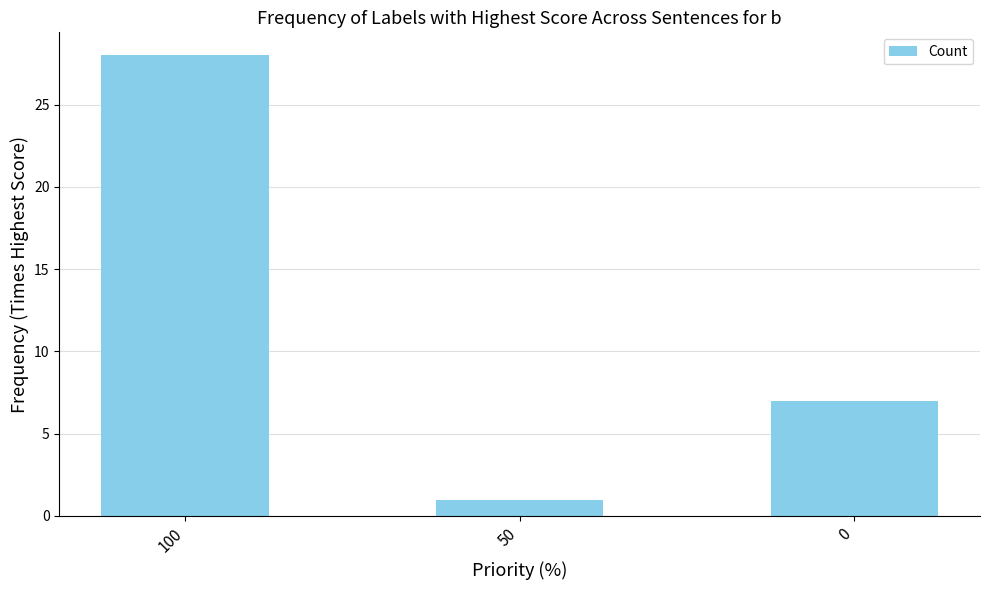

What is the average value?

12